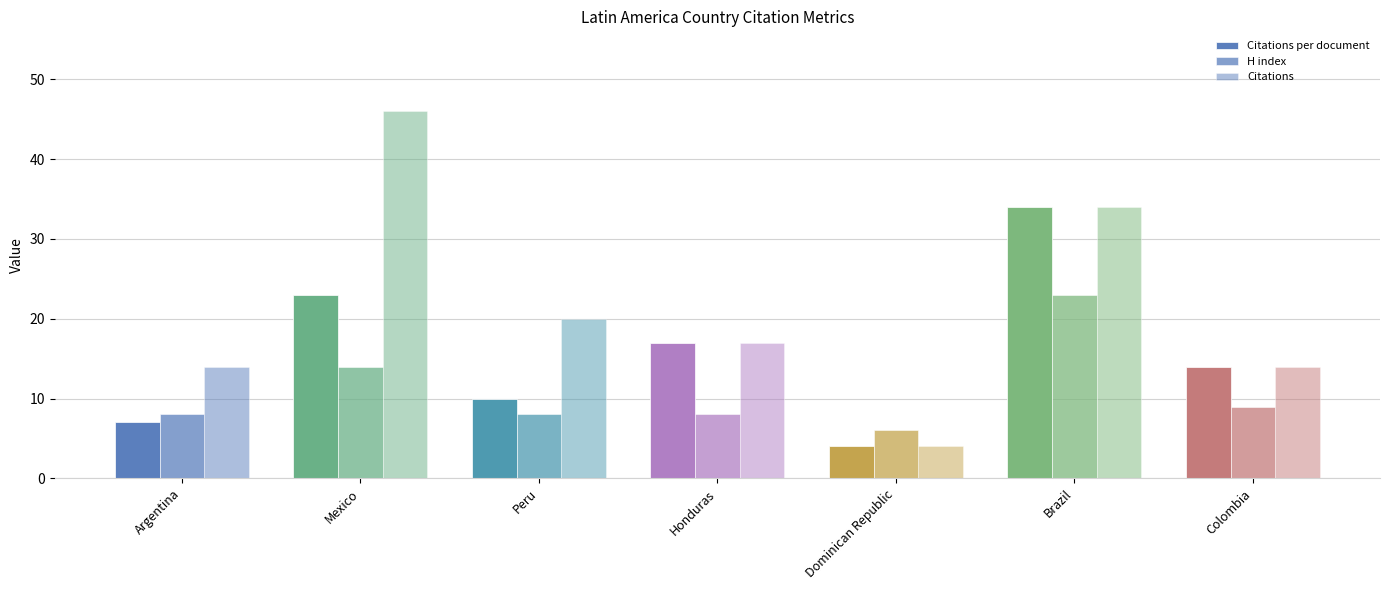

At how many categories does at least one series exceed 40?

1